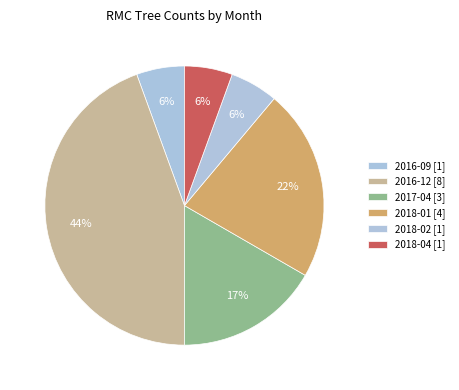

What portion of the pie excludes 2018-01?

77.8%